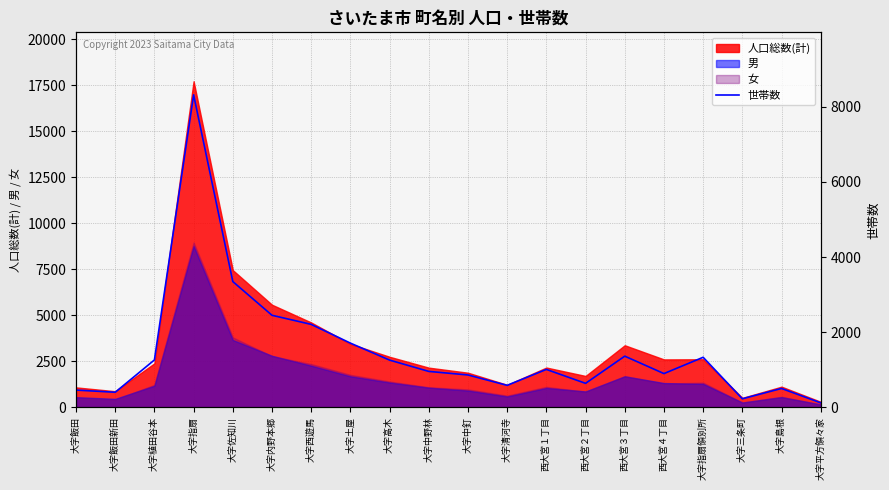

What is the label of the 1st point from the right?

大字平方領々家